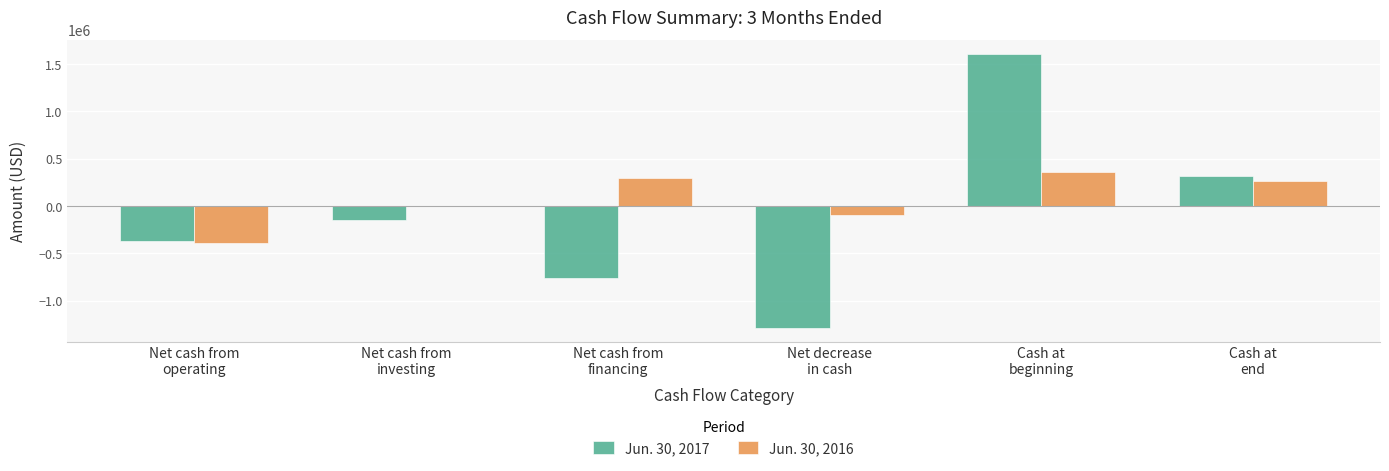

Count the number of categories in the chart.

6